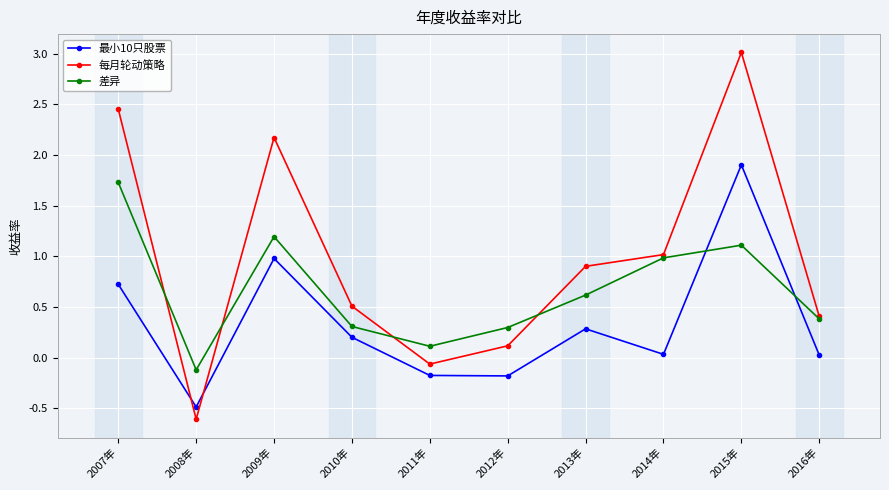

What is the label of the 9th point from the right?

2008年